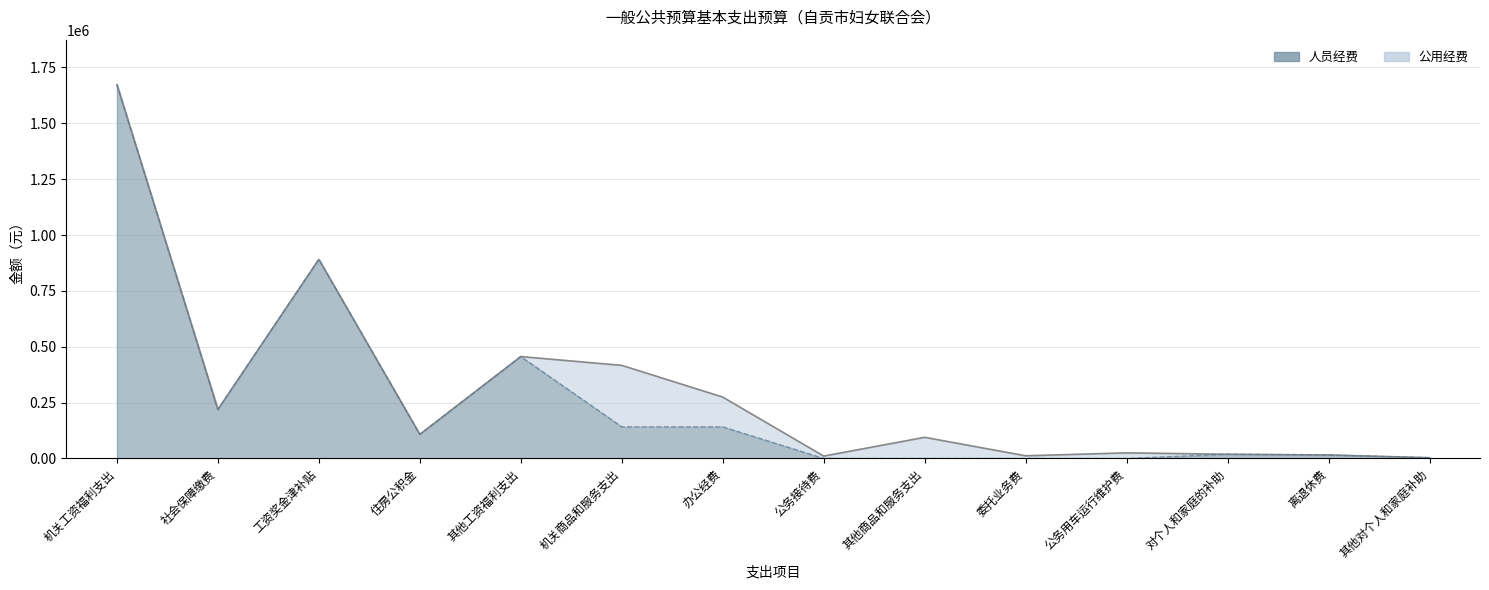

The value at 对个人和家庭的补助 is 18720.0. True or false?

True